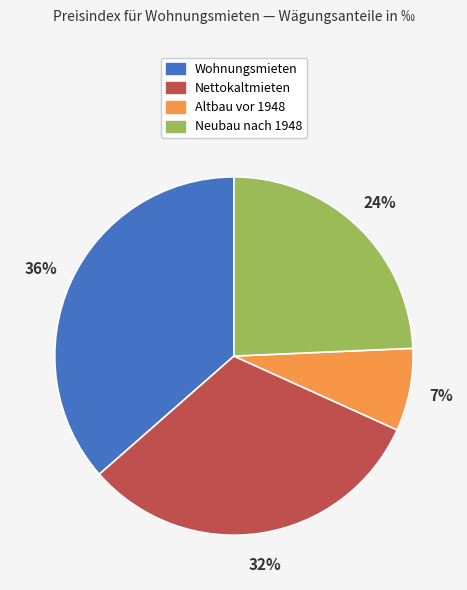

True or false: Neubau nach 1948 accounts for 15% of the total.

False